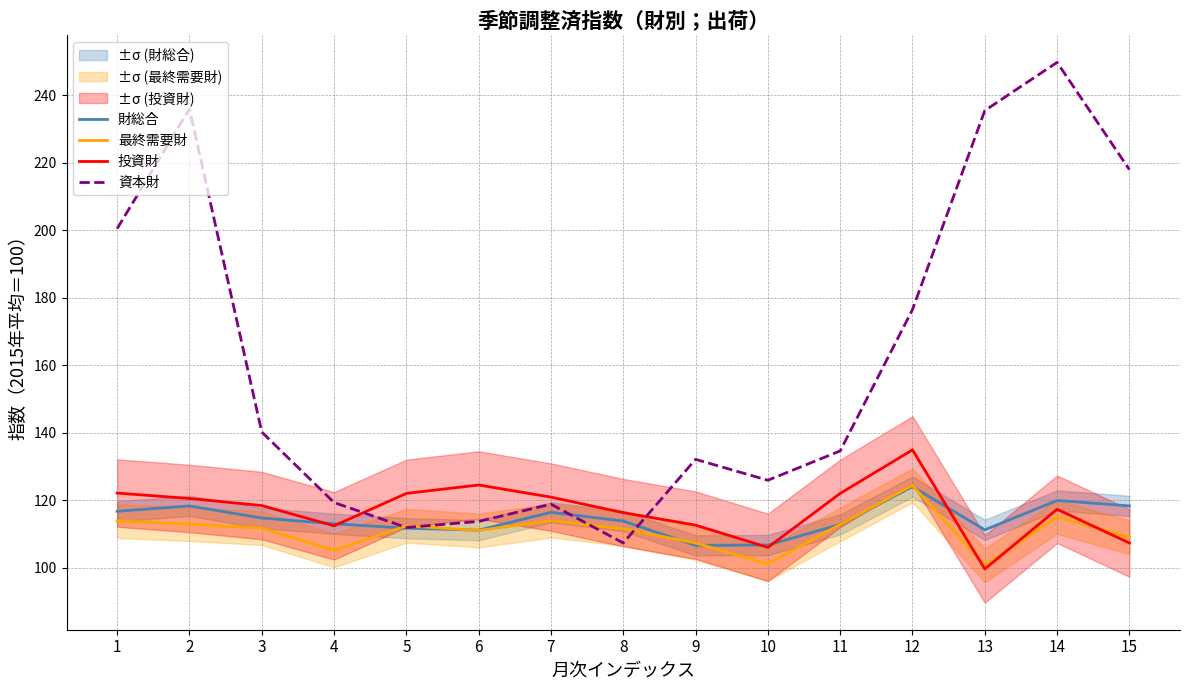

Reading right to left, list all the values displayed in this chart.

財総合: 15=118.3	14=119.9	13=111.2	12=124.0	11=112.8	10=106.7	9=106.6	8=113.8	7=116.4	6=111.1	5=111.7	4=113.0	3=114.7	2=118.3	1=116.7
最終需要財: 15=109.0	14=115.0	13=100.7	12=124.4	11=112.8	10=101.1	9=107.3	8=111.5	7=113.9	6=111.0	5=112.4	4=105.1	3=111.7	2=112.9	1=113.8
投資財: 15=107.3	14=117.3	13=99.6	12=134.9	11=122.0	10=106.0	9=112.6	8=116.3	7=120.9	6=124.5	5=122.0	4=112.4	3=118.4	2=120.5	1=122.1
資本財: 15=218.0	14=249.8	13=235.5	12=176.5	11=134.6	10=125.9	9=132.1	8=107.3	7=118.8	6=113.7	5=111.9	4=119.3	3=140.2	2=236.0	1=200.5